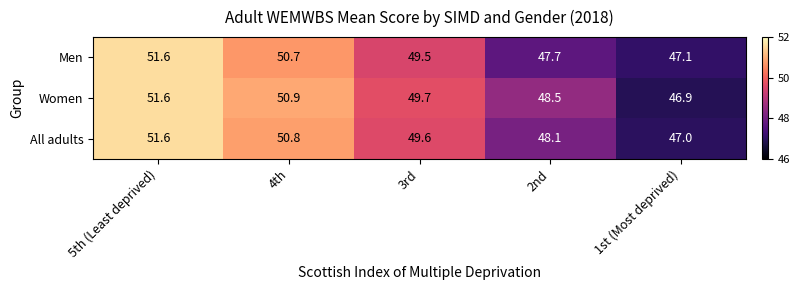

Reading left to right, extract all data points from this chart.

Men: 5th (Least deprived)=51.6	4th=50.7	3rd=49.5	2nd=47.7	1st (Most deprived)=47.1
Women: 5th (Least deprived)=51.6	4th=50.9	3rd=49.7	2nd=48.5	1st (Most deprived)=46.9
All adults: 5th (Least deprived)=51.6	4th=50.8	3rd=49.6	2nd=48.1	1st (Most deprived)=47.0